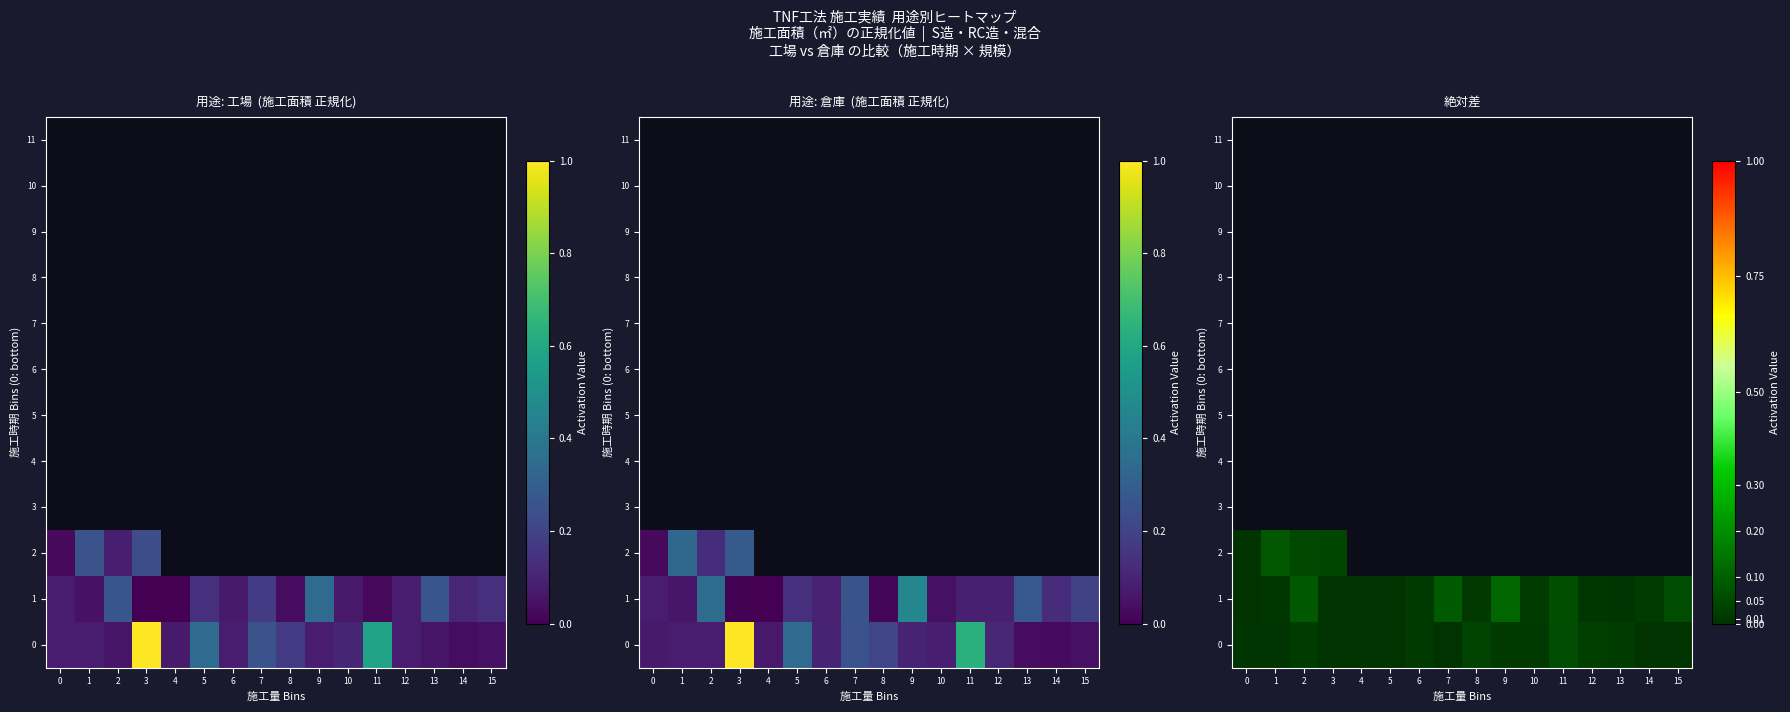

At how many categories does at least one series exceed 0?

16